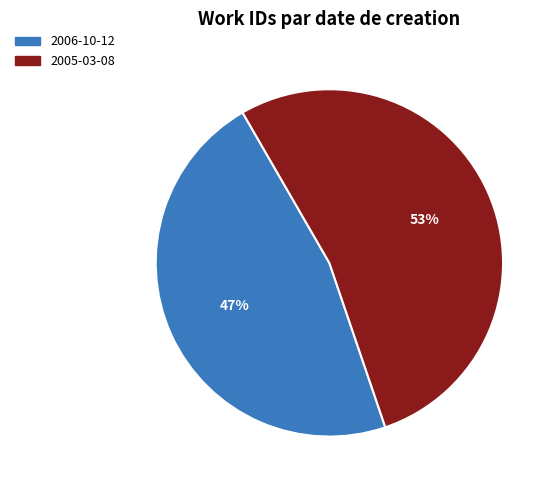

Which slice is the largest?

2005-03-08